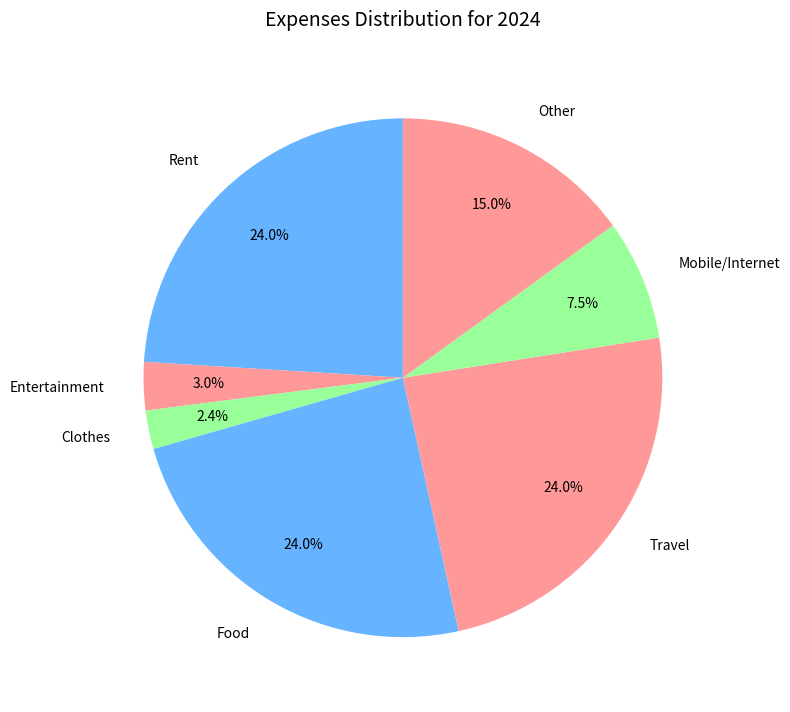

The Other slice represents 23% of the pie. True or false?

False